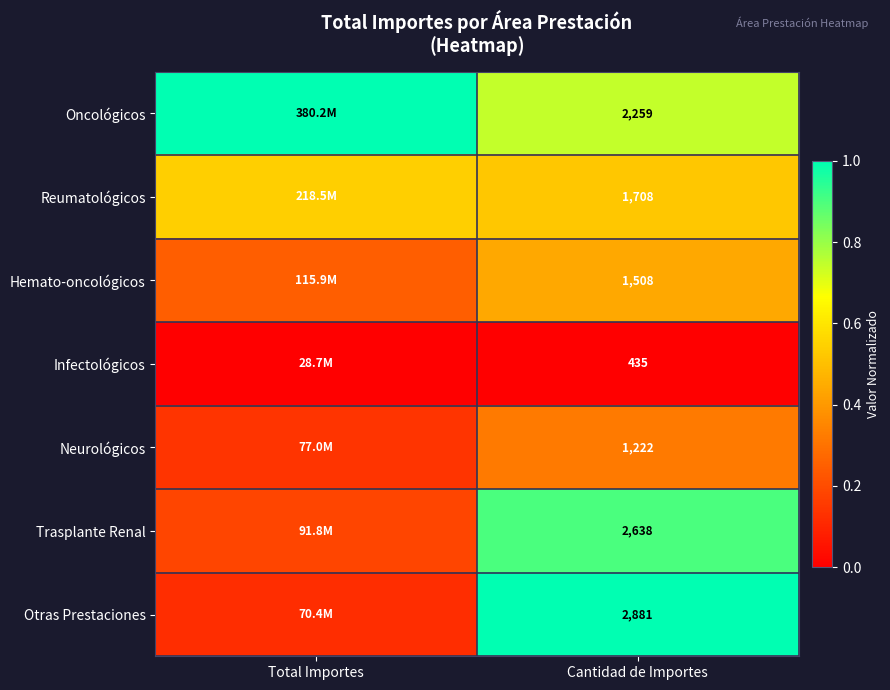

Rank the series at Cantidad de Importes from highest to lowest value.

Otras Prestaciones, Trasplante Renal, Oncológicos, Reumatológicos, Hemato-oncológicos, Neurológicos, Infectológicos